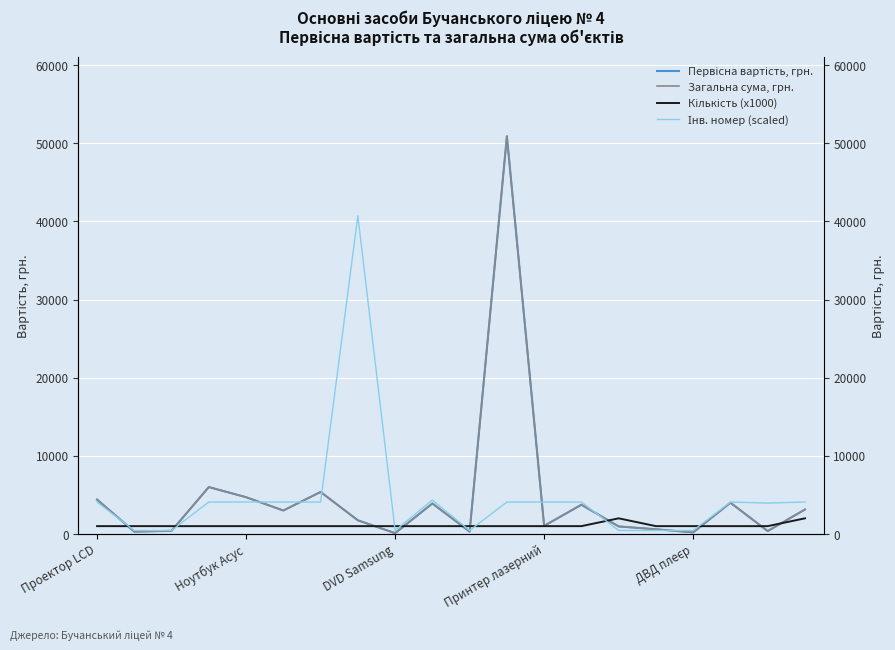

How many intersections are there between Кількість (x1000) and Первісна вартість, грн.?

10